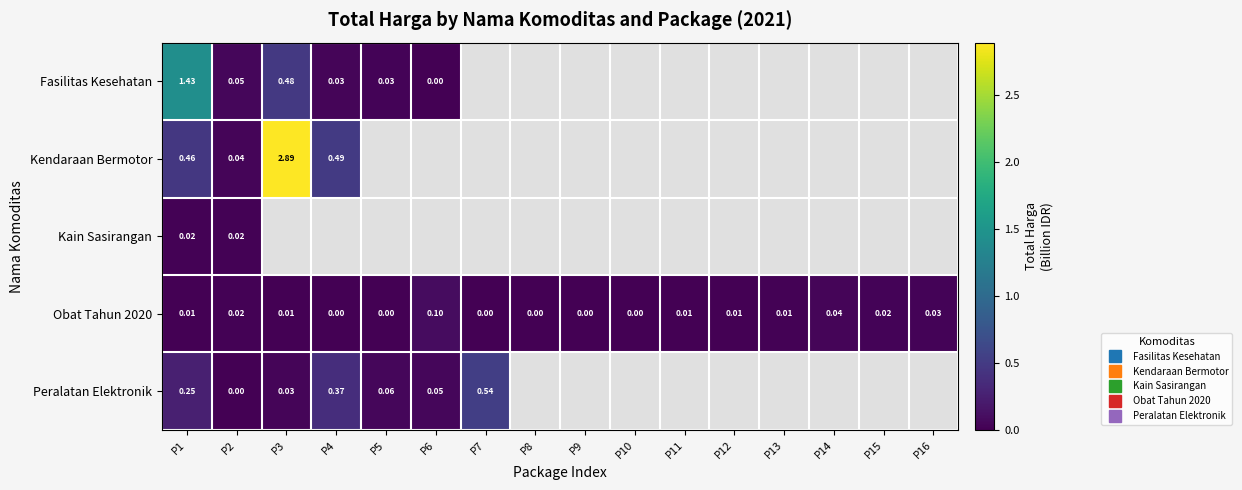

Which category has the lowest value in the Fasilitas Kesehatan series?

P6